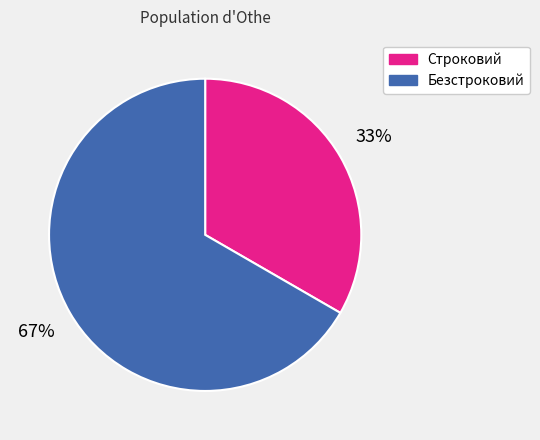

What percentage is the Безстроковий slice, to the nearest percent?

67%